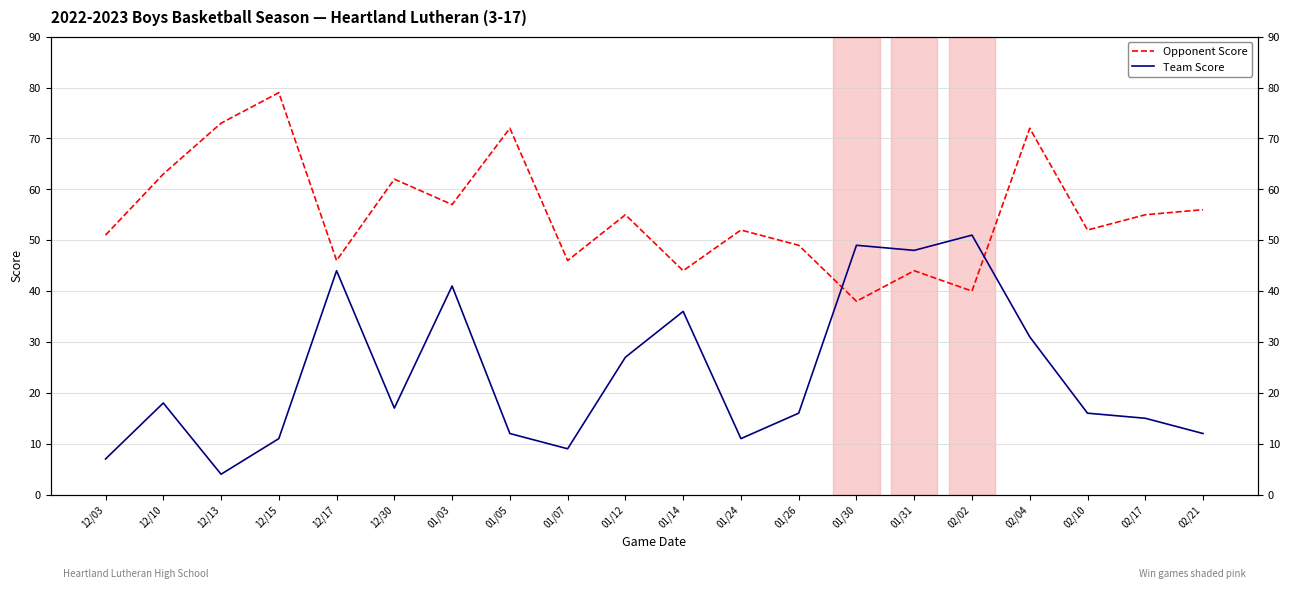

What is the label of the 2nd point from the right?

02/17